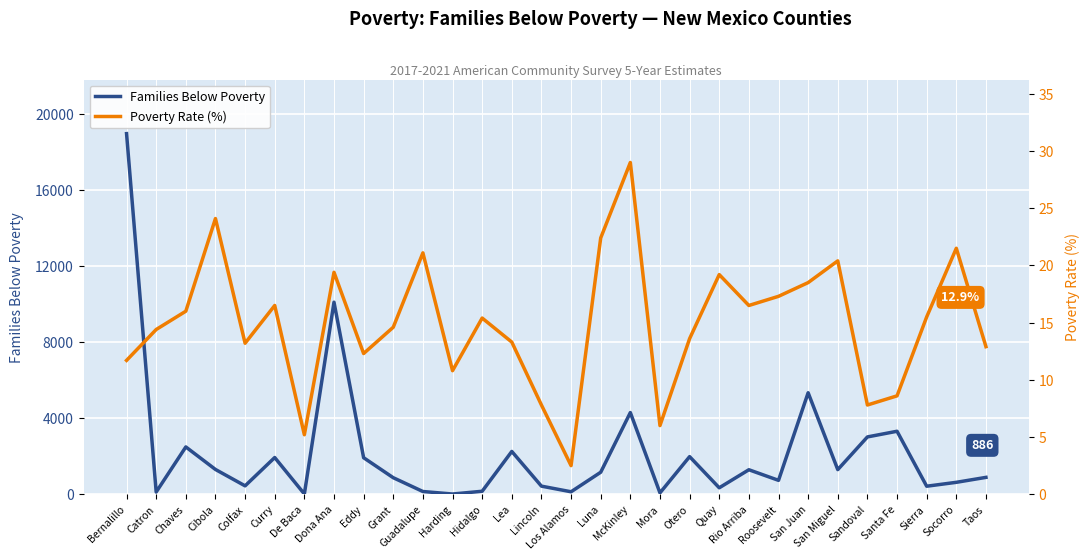

How many categories are shown in the chart?

30